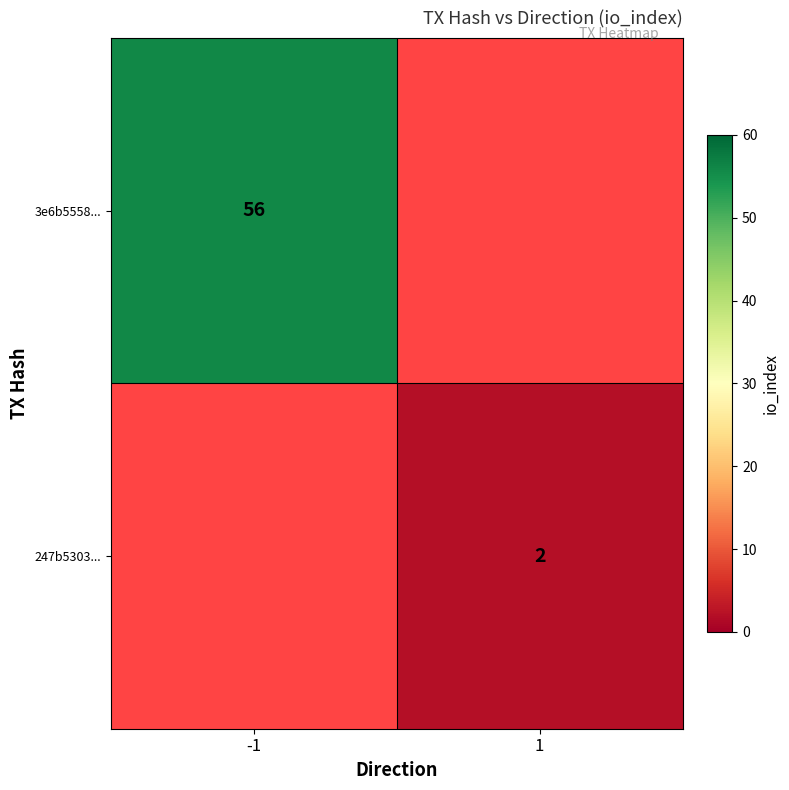

What is the minimum value shown in the chart?

2.0